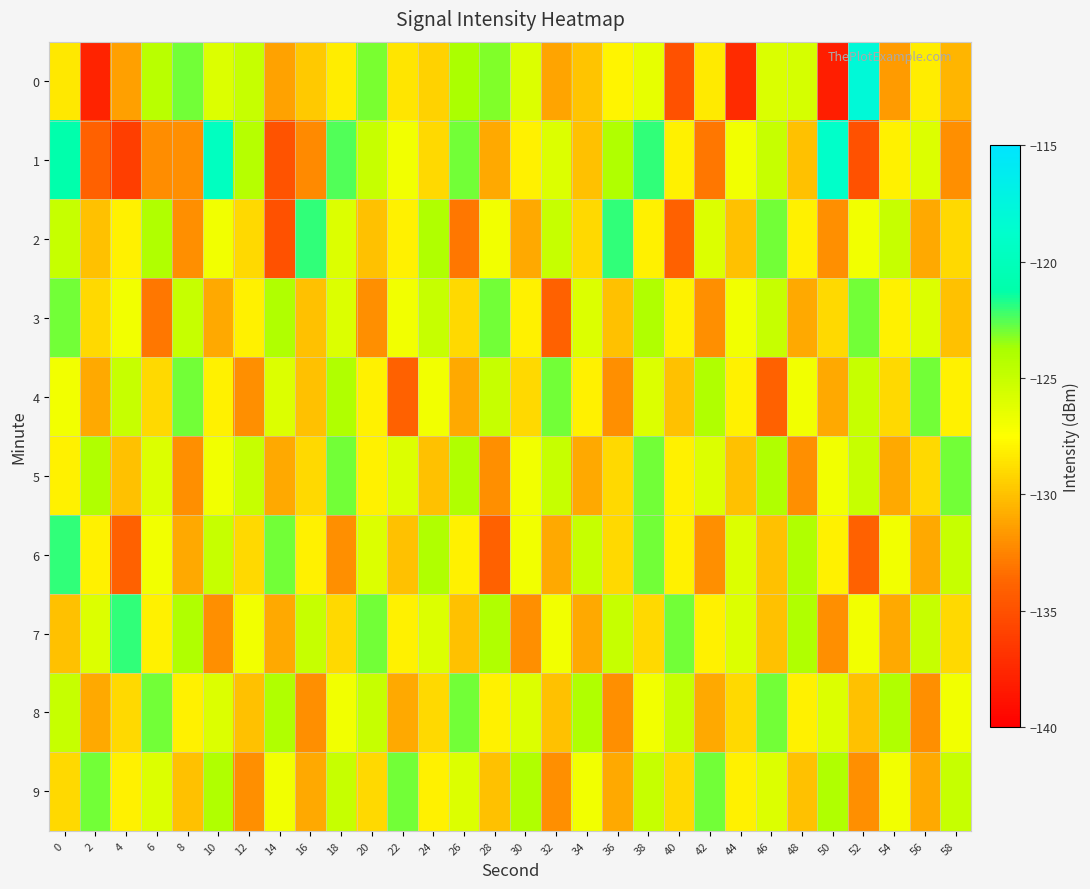

Reading left to right, extract all data points from this chart.

0: 0=-128.4	2=-137.8	4=-131.4	6=-124.4	8=-123.0	10=-126.0	12=-125.0	14=-131.3	16=-129.7	18=-128.2	20=-123.0	22=-128.5	24=-129.3	26=-123.8	28=-123.2	30=-126.0	32=-131.2	34=-129.9	36=-127.9	38=-126.5	40=-135.0	42=-128.3	44=-137.4	46=-125.9	48=-125.7	50=-138.1	52=-118.0	54=-131.5	56=-128.2	58=-130.5
1: 0=-121.1	2=-134.0	4=-136.2	6=-132.2	8=-132.0	10=-119.6	12=-124.3	14=-134.9	16=-132.2	18=-122.5	20=-125.0	22=-127.0	24=-129.0	26=-123.0	28=-131.0	30=-128.0	32=-126.0	34=-130.0	36=-124.0	38=-122.0	40=-128.0	42=-133.0	44=-127.0	46=-125.0	48=-130.0	50=-119.0	52=-135.0	54=-128.0	56=-126.0	58=-132.0
2: 0=-125.0	2=-130.0	4=-128.0	6=-124.0	8=-132.0	10=-127.0	12=-129.0	14=-135.0	16=-122.0	18=-126.0	20=-130.0	22=-128.0	24=-124.0	26=-133.0	28=-127.0	30=-131.0	32=-125.0	34=-129.0	36=-122.0	38=-128.0	40=-134.0	42=-126.0	44=-130.0	46=-123.0	48=-128.0	50=-132.0	52=-127.0	54=-125.0	56=-131.0	58=-129.0
3: 0=-123.0	2=-129.0	4=-127.0	6=-133.0	8=-125.0	10=-131.0	12=-128.0	14=-124.0	16=-130.0	18=-126.0	20=-132.0	22=-127.0	24=-125.0	26=-129.0	28=-123.0	30=-128.0	32=-134.0	34=-126.0	36=-130.0	38=-124.0	40=-128.0	42=-132.0	44=-127.0	46=-125.0	48=-131.0	50=-129.0	52=-123.0	54=-128.0	56=-126.0	58=-130.0
4: 0=-127.0	2=-131.0	4=-125.0	6=-129.0	8=-123.0	10=-128.0	12=-132.0	14=-126.0	16=-130.0	18=-124.0	20=-128.0	22=-134.0	24=-127.0	26=-131.0	28=-125.0	30=-129.0	32=-123.0	34=-128.0	36=-132.0	38=-126.0	40=-130.0	42=-124.0	44=-128.0	46=-134.0	48=-127.0	50=-131.0	52=-125.0	54=-129.0	56=-123.0	58=-128.0
5: 0=-128.0	2=-124.0	4=-130.0	6=-126.0	8=-132.0	10=-127.0	12=-125.0	14=-131.0	16=-129.0	18=-123.0	20=-128.0	22=-126.0	24=-130.0	26=-124.0	28=-132.0	30=-127.0	32=-125.0	34=-131.0	36=-129.0	38=-123.0	40=-128.0	42=-126.0	44=-130.0	46=-124.0	48=-132.0	50=-127.0	52=-125.0	54=-131.0	56=-129.0	58=-123.0
6: 0=-122.0	2=-128.0	4=-134.0	6=-127.0	8=-131.0	10=-125.0	12=-129.0	14=-123.0	16=-128.0	18=-132.0	20=-126.0	22=-130.0	24=-124.0	26=-128.0	28=-134.0	30=-127.0	32=-131.0	34=-125.0	36=-129.0	38=-123.0	40=-128.0	42=-132.0	44=-126.0	46=-130.0	48=-124.0	50=-128.0	52=-134.0	54=-127.0	56=-131.0	58=-125.0
7: 0=-130.0	2=-126.0	4=-122.0	6=-128.0	8=-124.0	10=-132.0	12=-127.0	14=-131.0	16=-125.0	18=-129.0	20=-123.0	22=-128.0	24=-126.0	26=-130.0	28=-124.0	30=-132.0	32=-127.0	34=-131.0	36=-125.0	38=-129.0	40=-123.0	42=-128.0	44=-126.0	46=-130.0	48=-124.0	50=-132.0	52=-127.0	54=-131.0	56=-125.0	58=-129.0
8: 0=-125.0	2=-131.0	4=-129.0	6=-123.0	8=-128.0	10=-126.0	12=-130.0	14=-124.0	16=-132.0	18=-127.0	20=-125.0	22=-131.0	24=-129.0	26=-123.0	28=-128.0	30=-126.0	32=-130.0	34=-124.0	36=-132.0	38=-127.0	40=-125.0	42=-131.0	44=-129.0	46=-123.0	48=-128.0	50=-126.0	52=-130.0	54=-124.0	56=-132.0	58=-127.0
9: 0=-129.0	2=-123.0	4=-128.0	6=-126.0	8=-130.0	10=-124.0	12=-132.0	14=-127.0	16=-131.0	18=-125.0	20=-129.0	22=-123.0	24=-128.0	26=-126.0	28=-130.0	30=-124.0	32=-132.0	34=-127.0	36=-131.0	38=-125.0	40=-129.0	42=-123.0	44=-128.0	46=-126.0	48=-130.0	50=-124.0	52=-132.0	54=-127.0	56=-131.0	58=-125.0